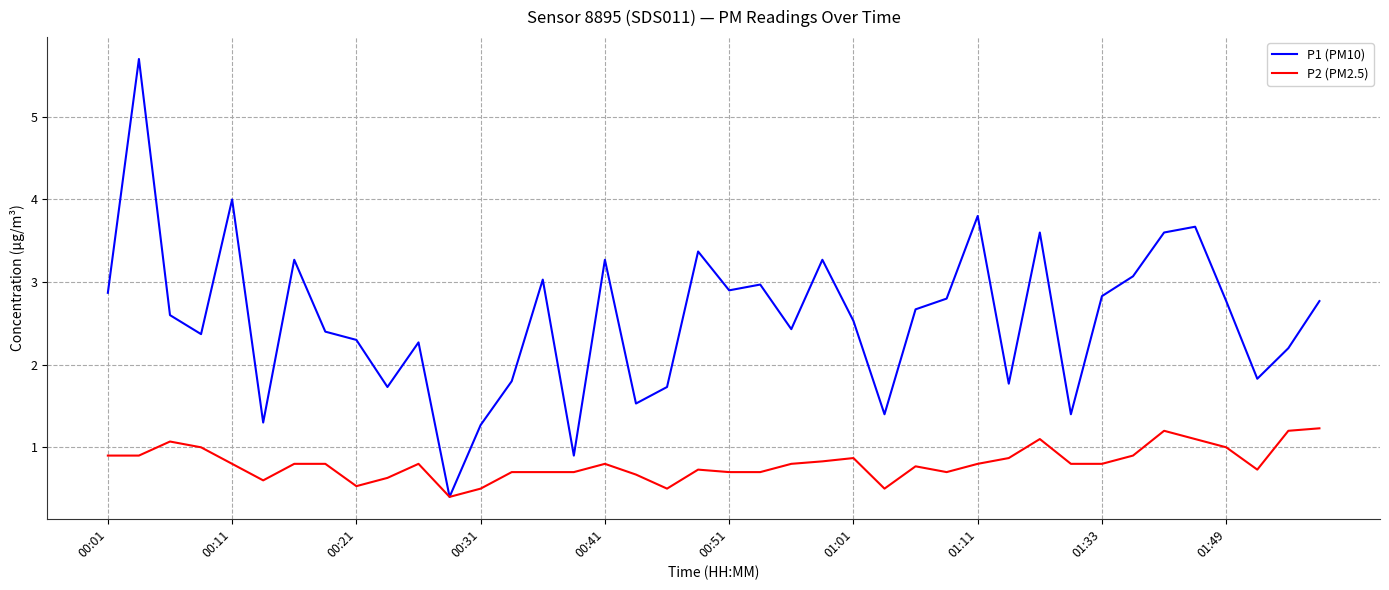

Rank the series by their maximum value, from highest to lowest.

P1 (PM10), P2 (PM2.5)